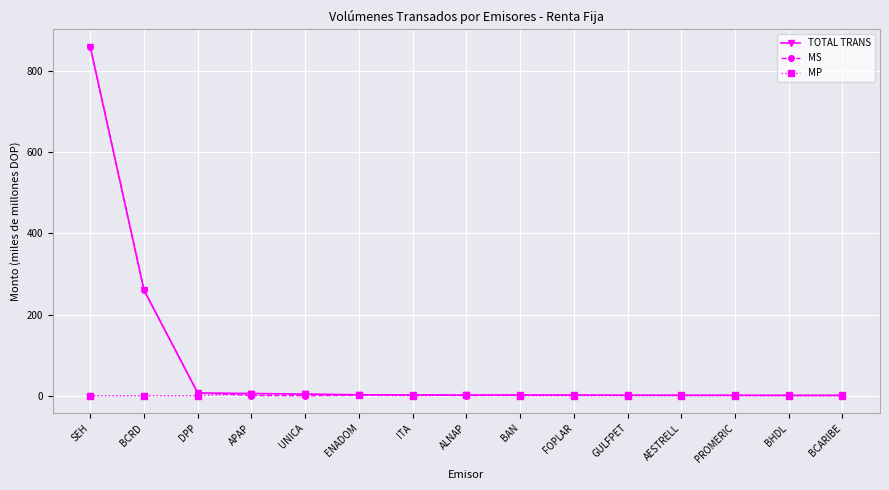

The MS series shows 1263.1 at SEH. True or false?

False